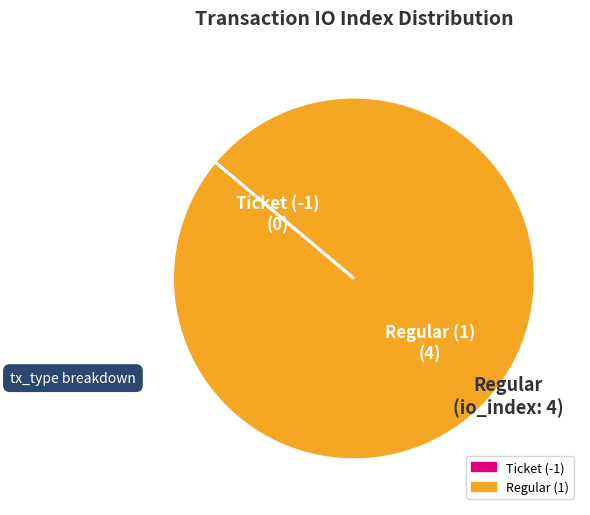

The Regular (1) slice represents 100% of the pie. True or false?

True